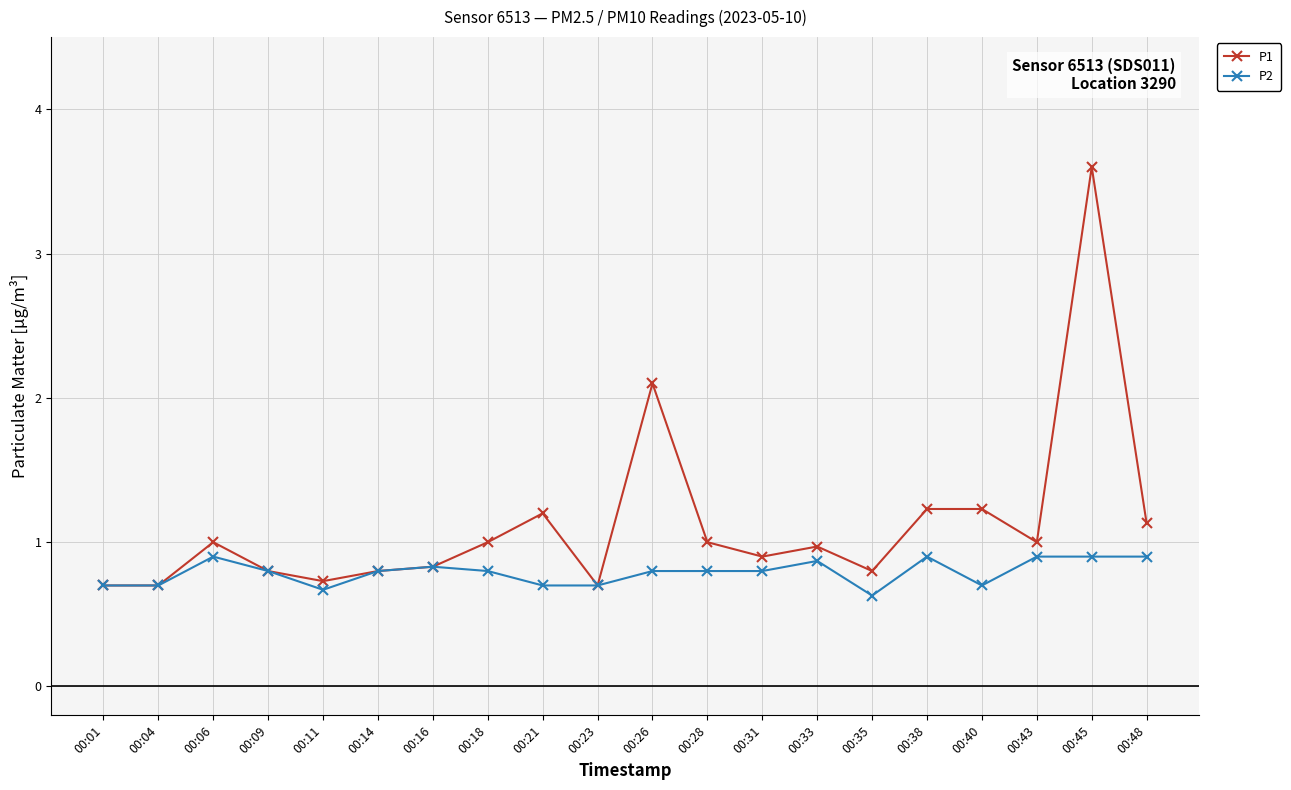

What is the sum of the P2 values at 00:28 and 00:11?

1.5